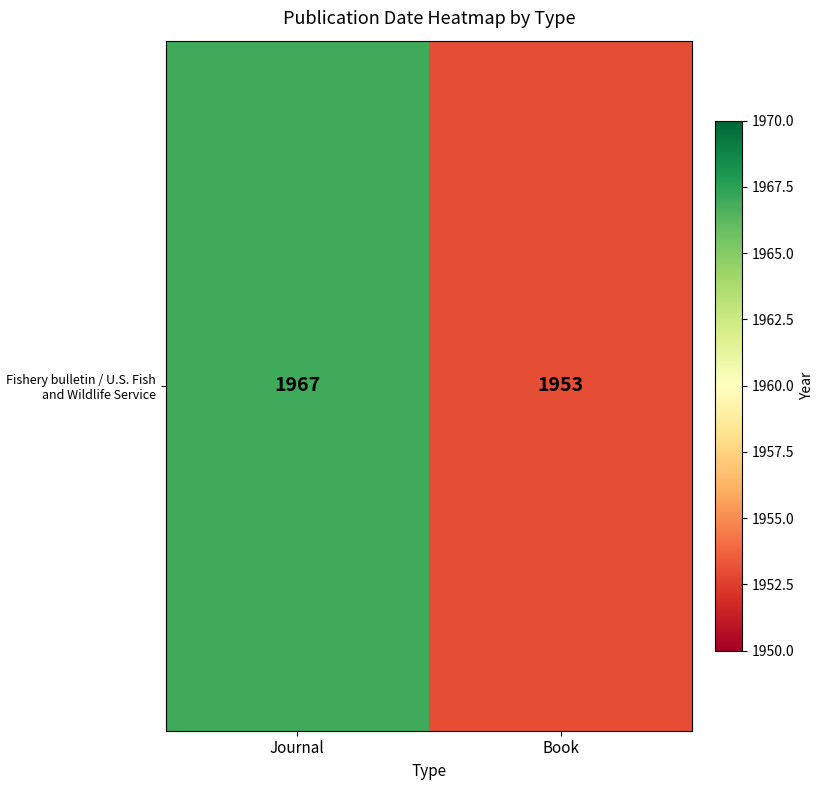

True or false: the data shows 1953 at Book.

True